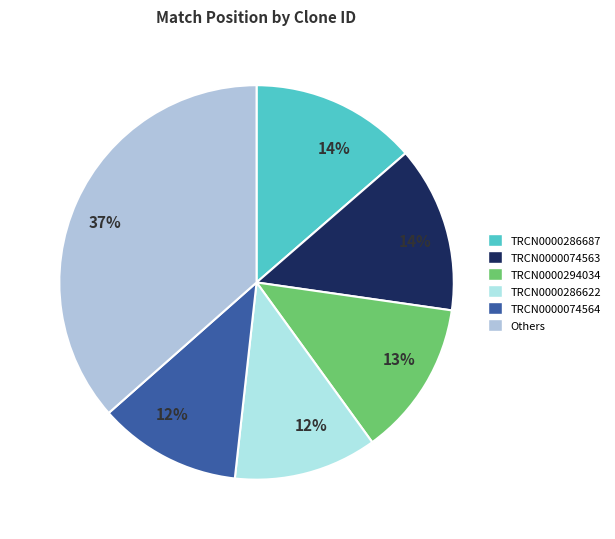

Count the number of slices in the pie.

6